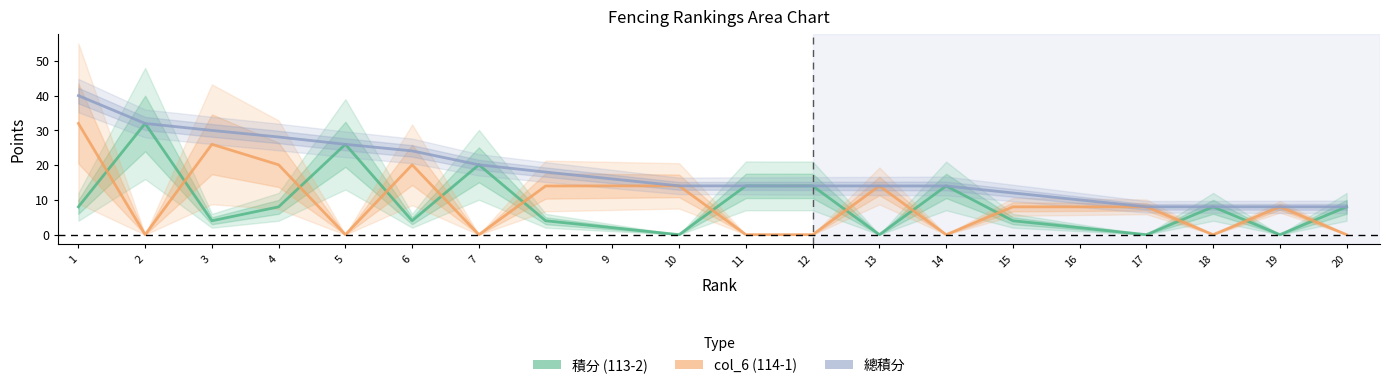

What is the value of the 總積分 point at the 8th from the left?

18.0